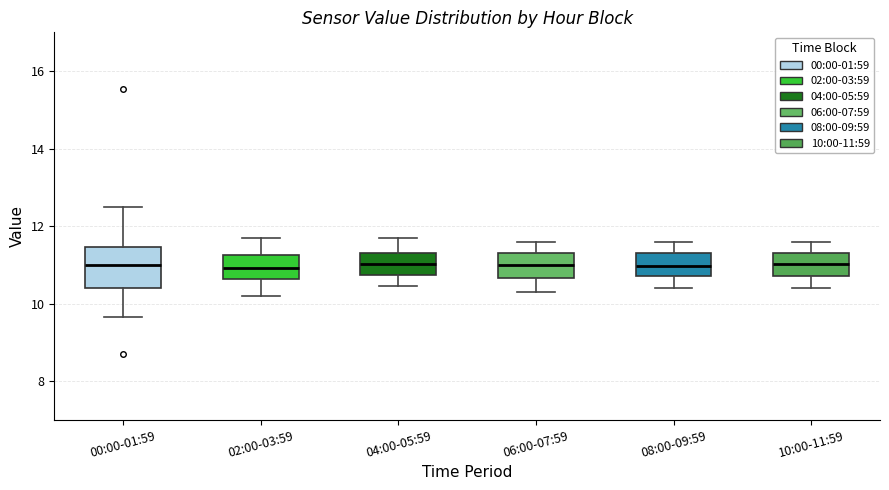

Where does the median line of the box for 04:00-05:59 sit on the y-axis? The values are not printed on the chart, so give them approximately, as read against the axis.

11.0